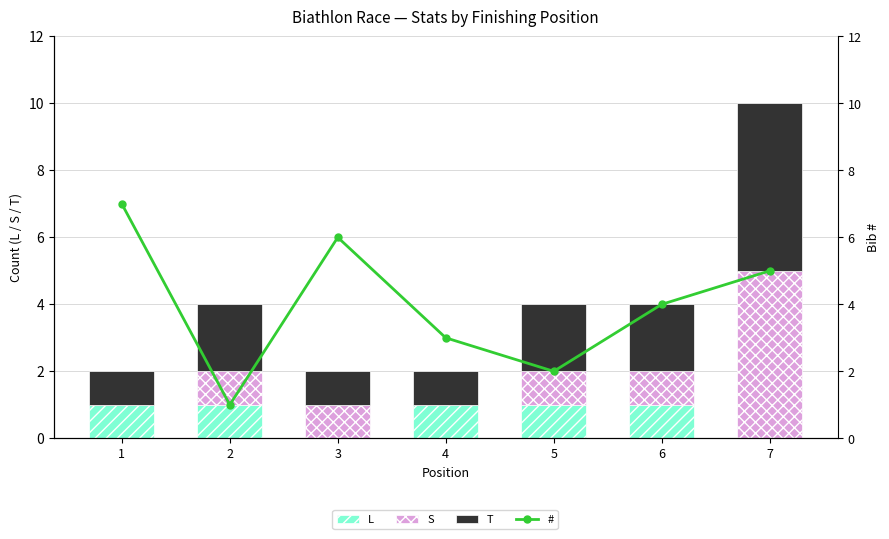

Are the bars grouped side by side (vs. stacked)?

Yes